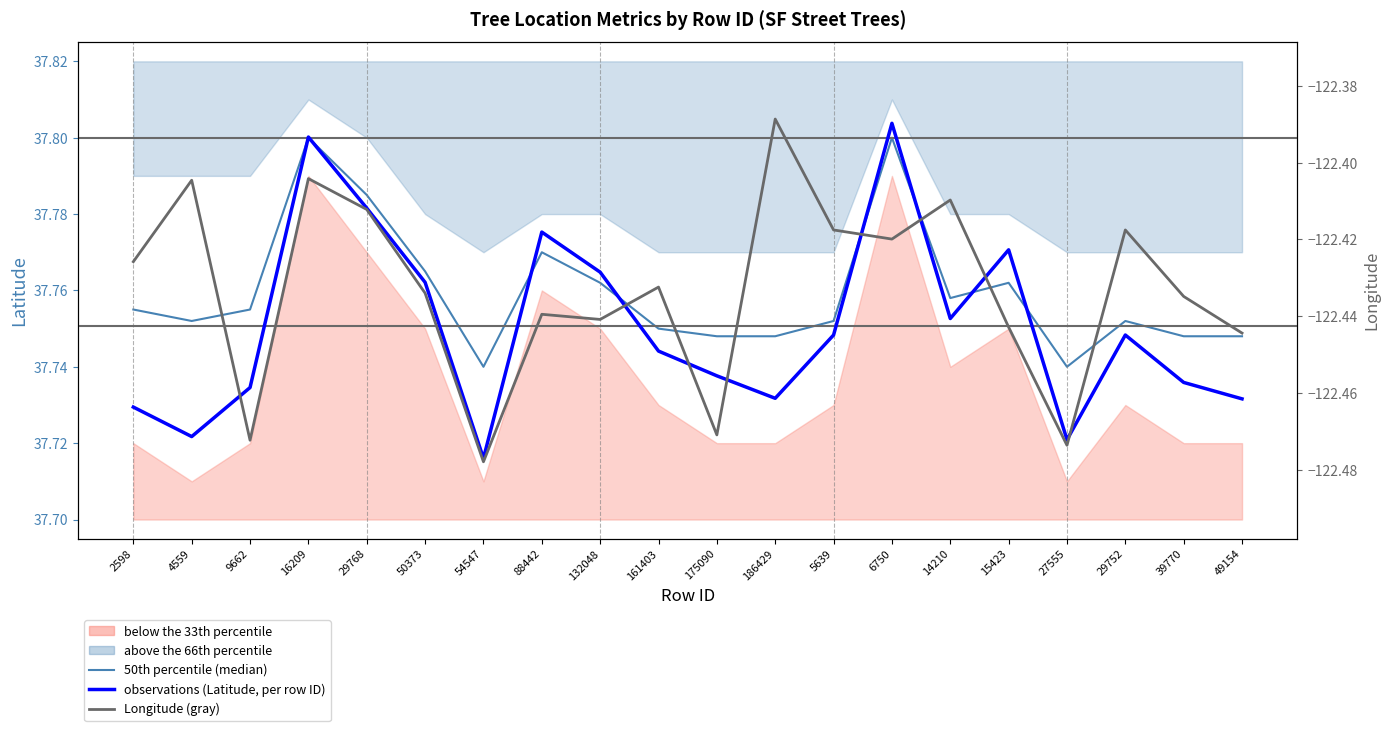

What is the spread (max minus min) of values at 161403?

160.2